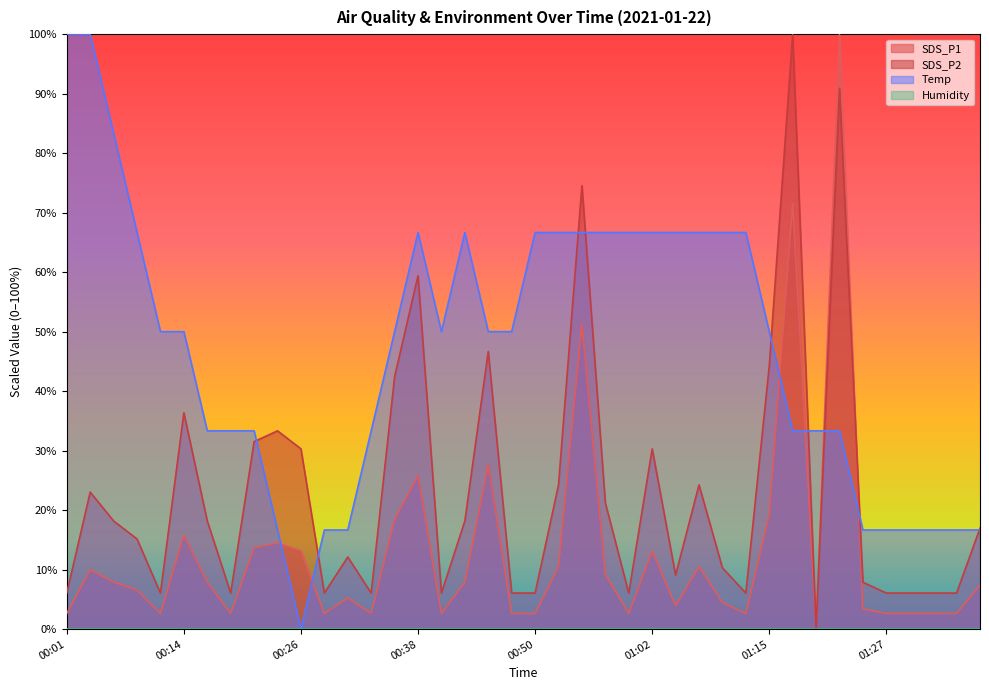

How many lines are shown in the chart?

4